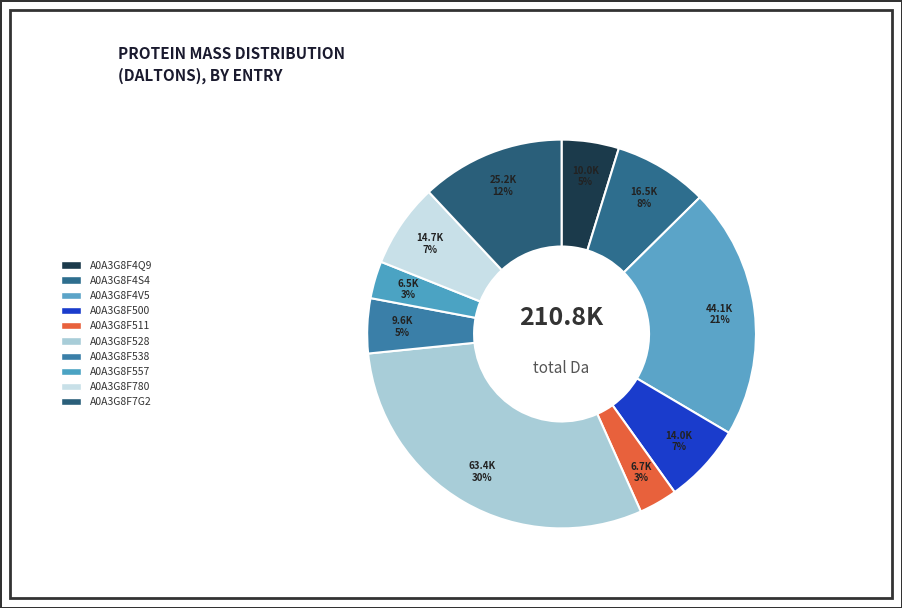

Is there any slice that represents more than half of the pie?

No